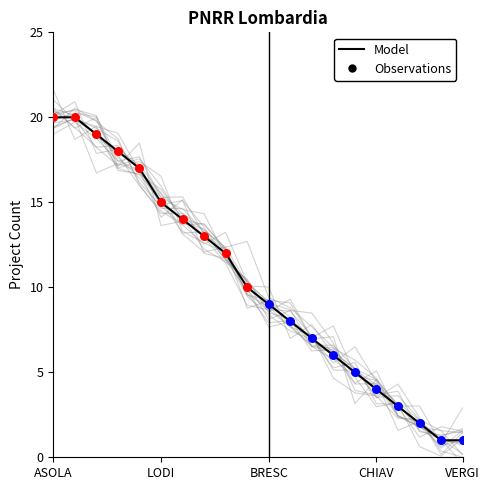

What is the change in value from 12 to 19?

-6